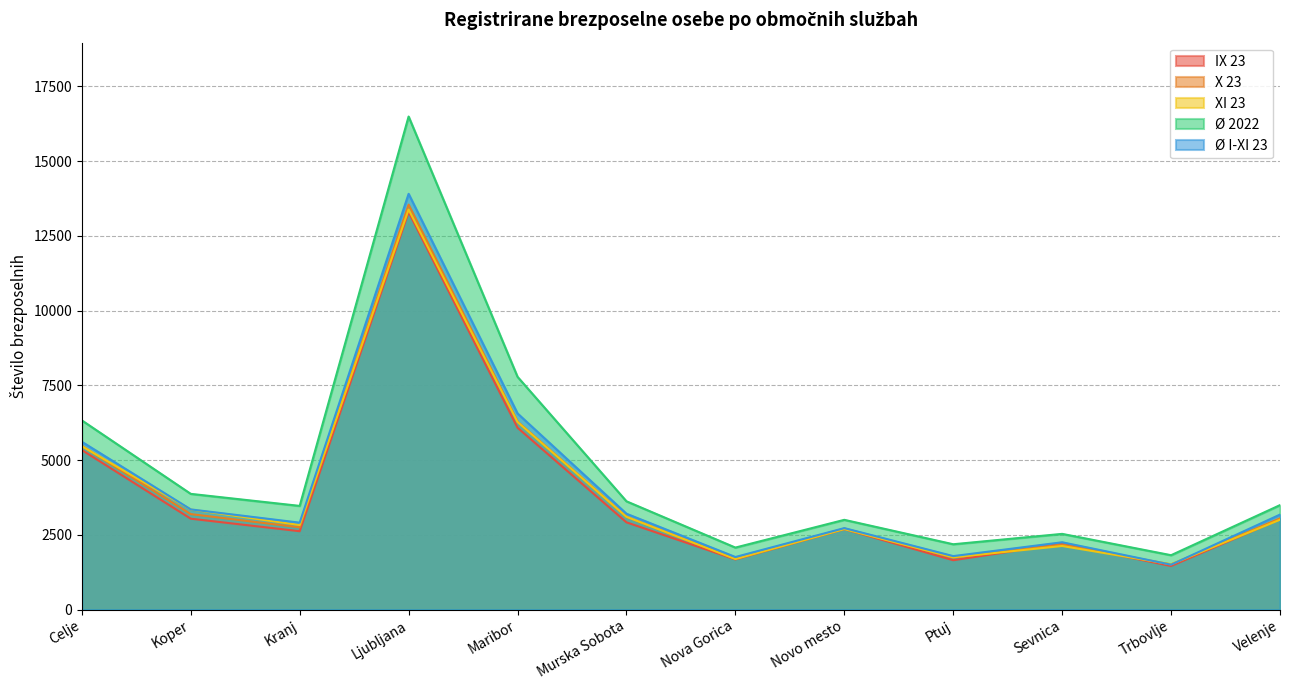

The value of X 23 at Nova Gorica is 880.5. True or false?

False